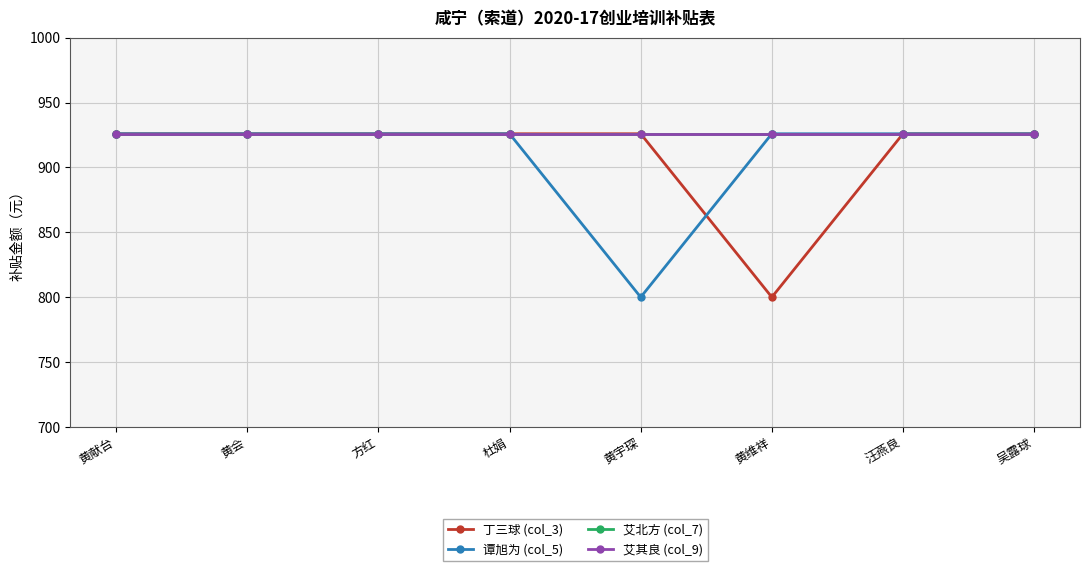

Which series has the largest total across all categories?

艾北方 (col_7)